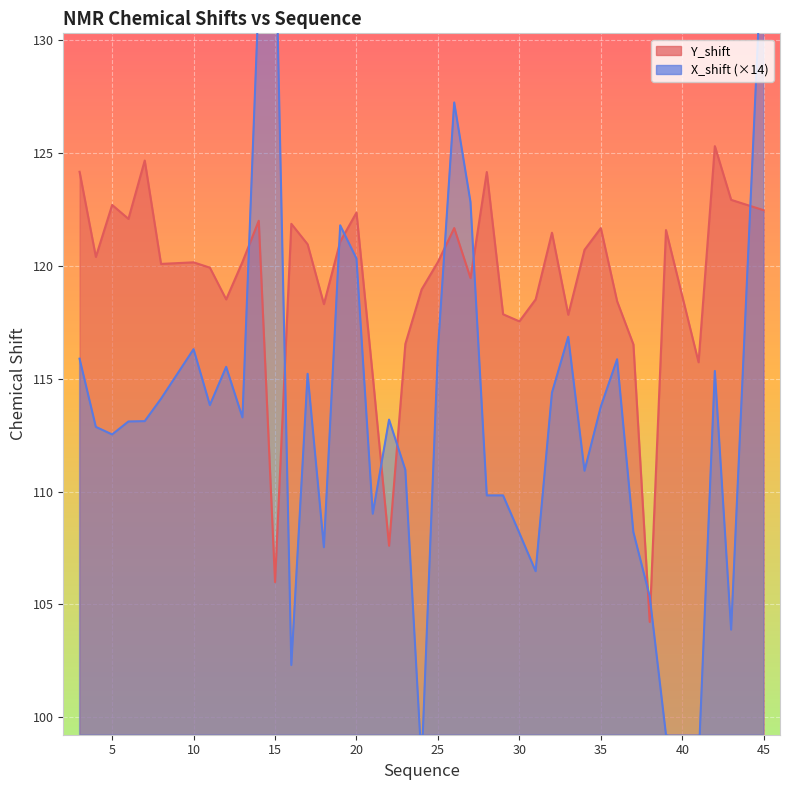

Which category has the lowest value in the Y_shift series?

38